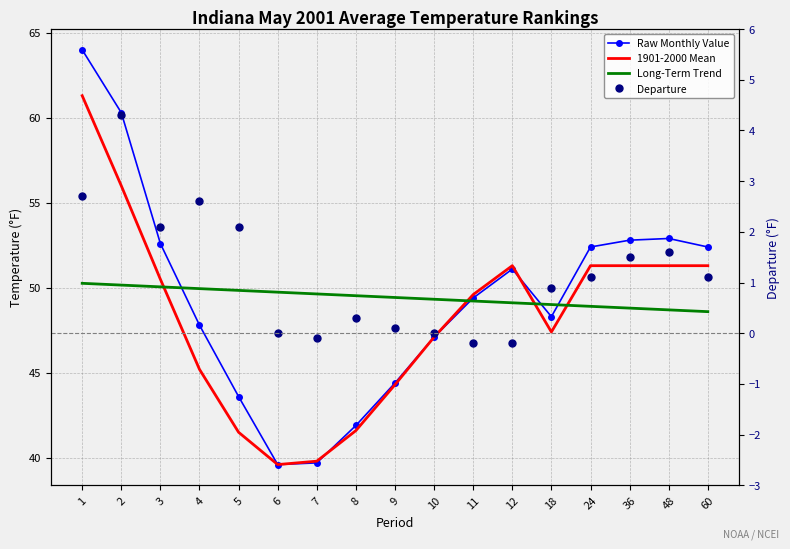

Reading left to right, extract all data points from this chart.

Raw Monthly Value: 64.0	60.3	52.6	47.8	43.6	39.6	39.7	41.9	44.4	47.1	49.4	51.1	48.3	52.4	52.8	52.9	52.4
1901-2000 Mean: 61.3	56.0	50.5	45.2	41.5	39.6	39.8	41.6	44.3	47.1	49.6	51.3	47.4	51.3	51.3	51.3	51.3
Long-Term Trend: 50.3	50.2	50.1	50.0	49.8	49.7	49.6	49.5	49.4	49.3	49.2	49.1	49.0	48.9	48.8	48.7	48.6
Departure: 2.7	4.3	2.1	2.6	2.1	0.0	-0.1	0.3	0.1	0.0	-0.2	-0.2	0.9	1.1	1.5	1.6	1.1